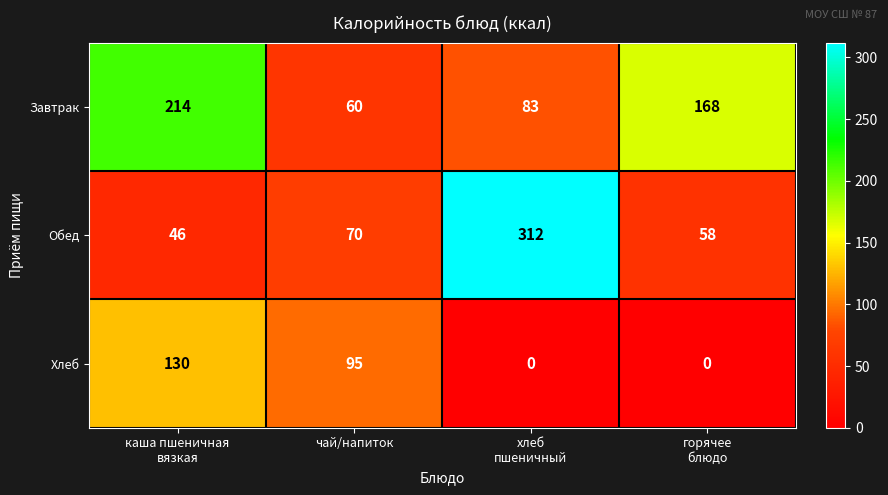

Read the Завтрак value at чай/напиток, to the nearest 5.

60